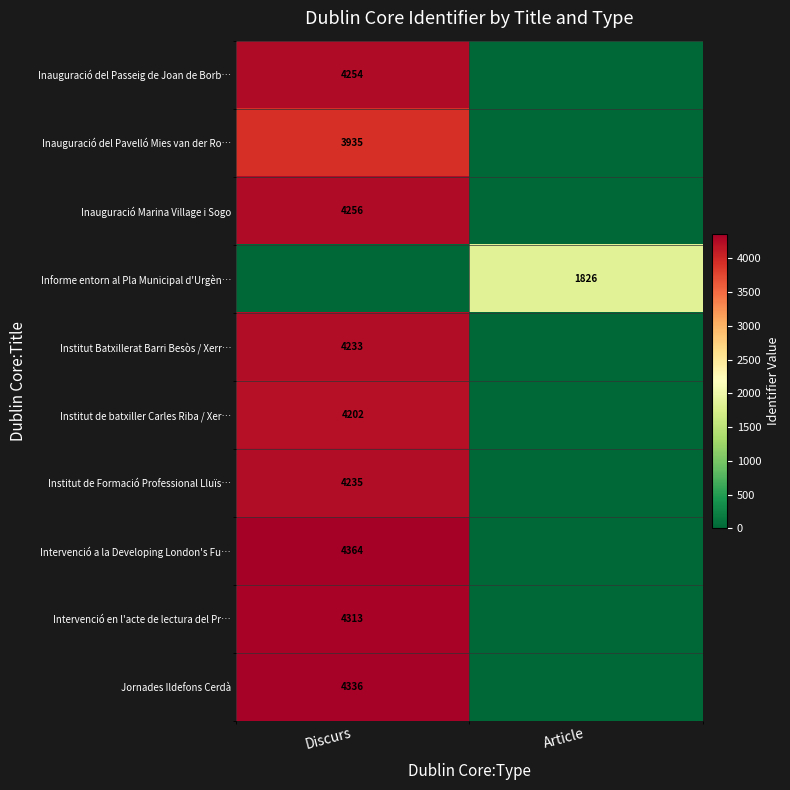

The Inauguració del Passeig de Joan de Borb… series shows 7573 at Discurs. True or false?

False